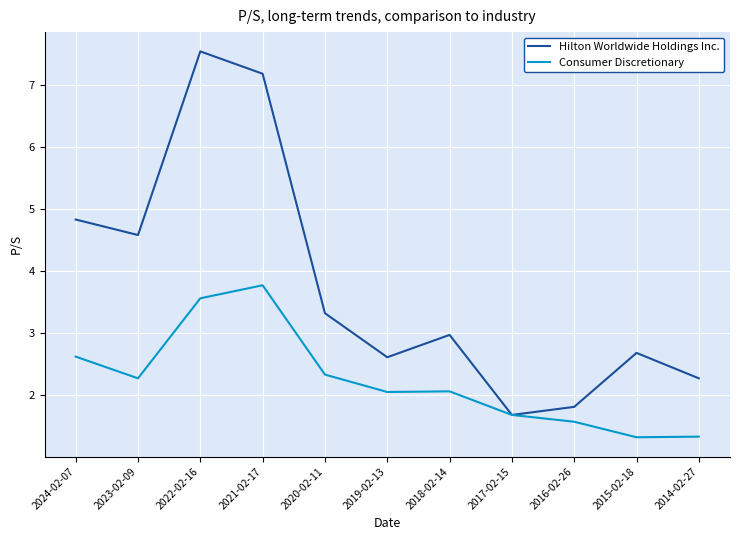

The value of Consumer Discretionary at 2023-02-09 is 1.2. True or false?

False